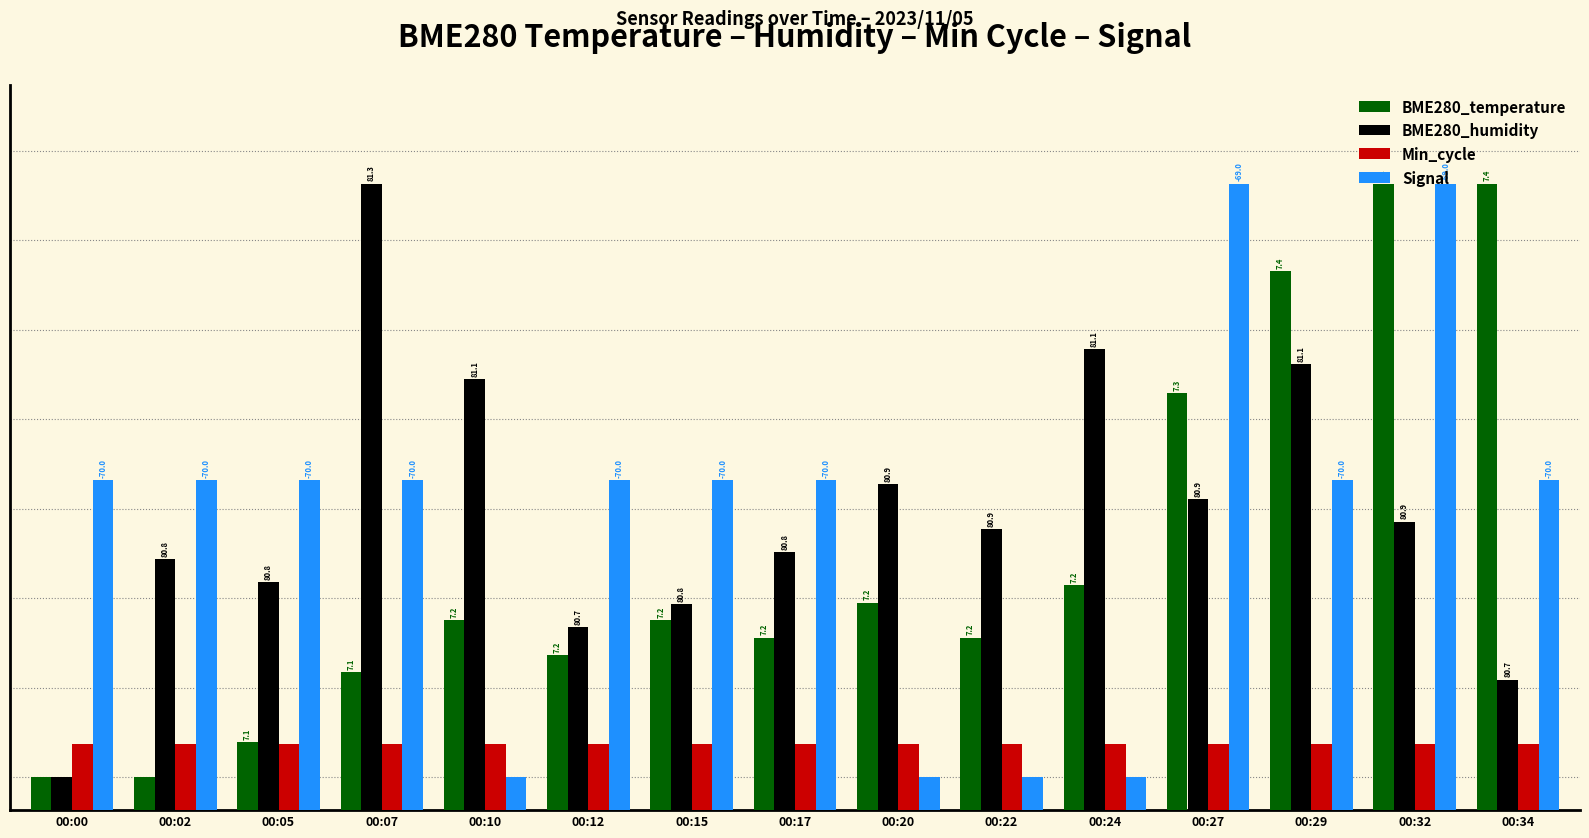

What are all the series names shown in the legend?

BME280_temperature, BME280_humidity, Min_cycle, Signal